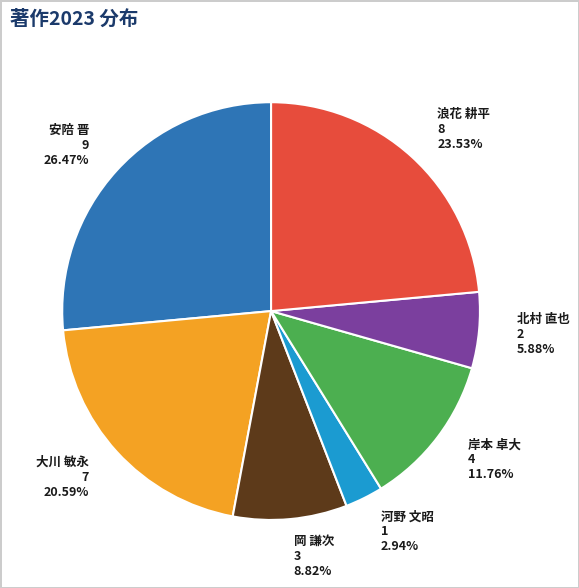

Is there a majority slice in this chart?

No